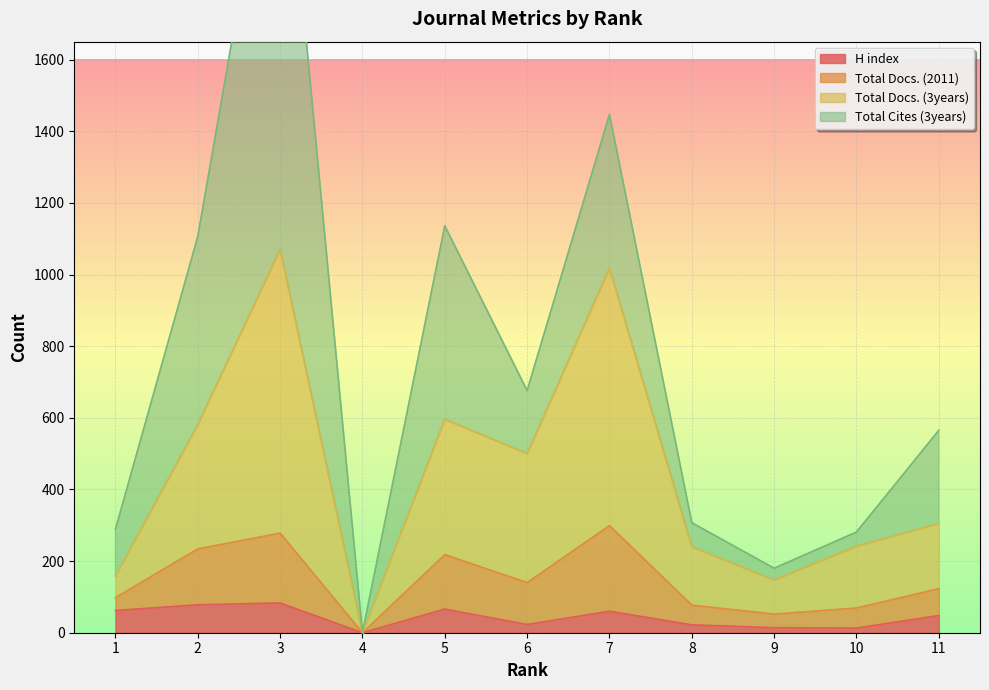

The value of H index at 3 is 83. True or false?

True